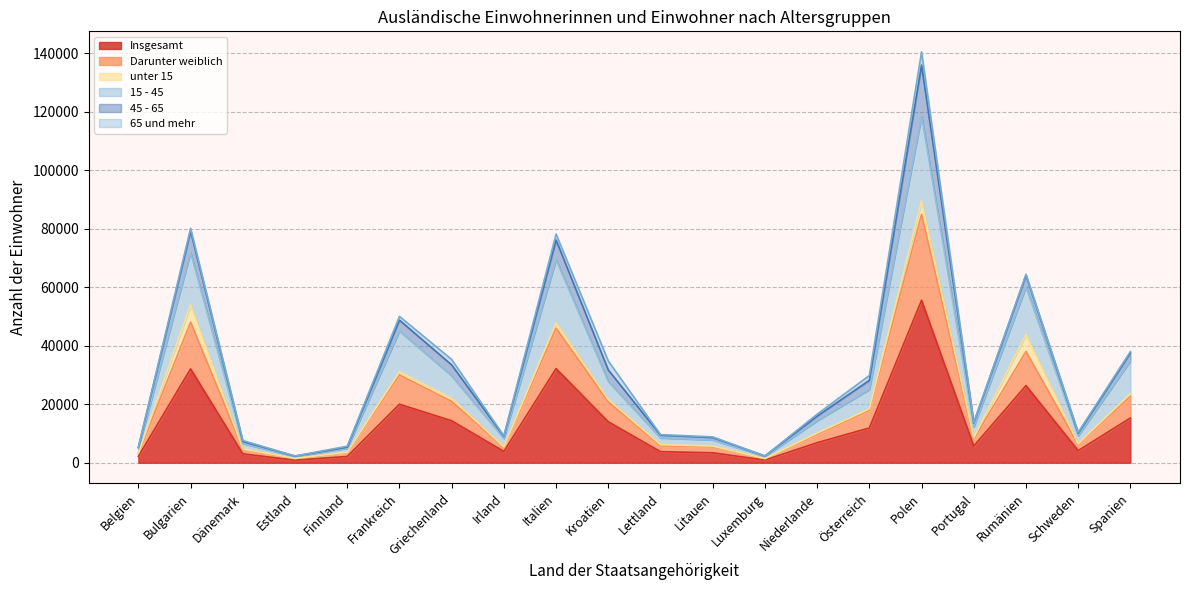

What is the difference between the second highest and second lowest values in the 15 - 45 series?

69761